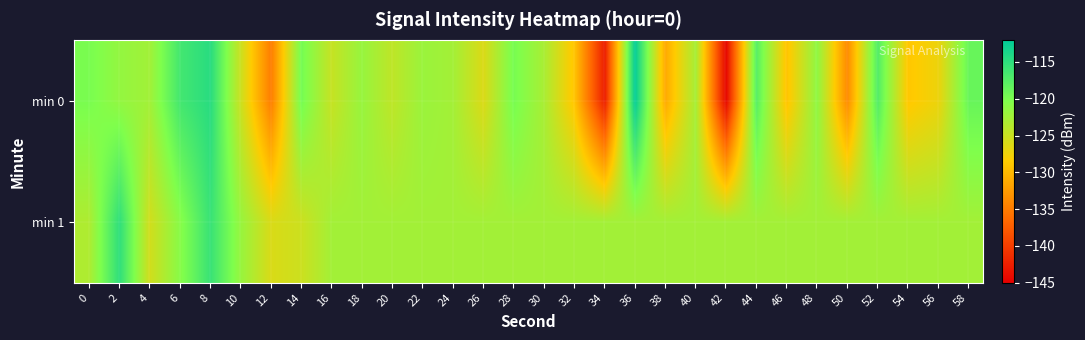

Which label corresponds to the smallest value in the chart?

42